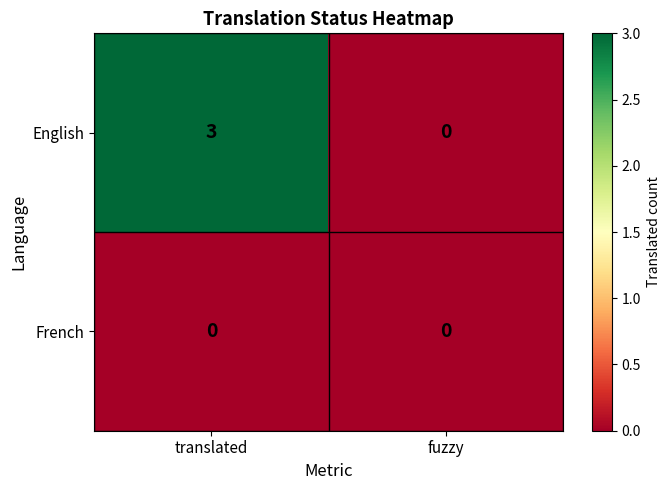

Is it true that French equals 0 at translated?

True